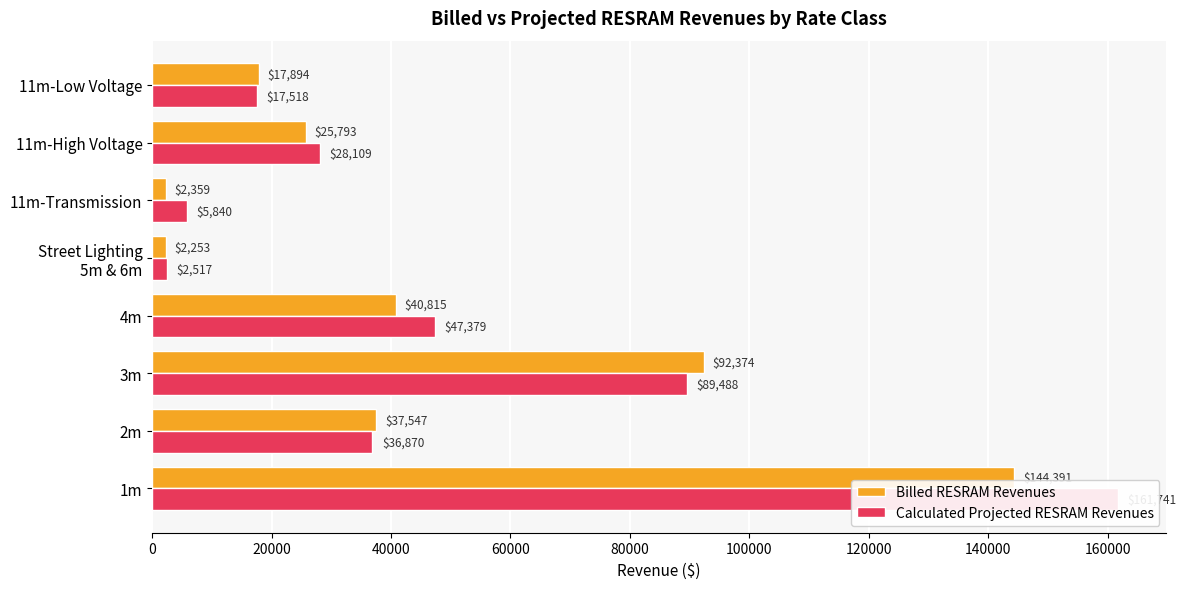

Which series has the largest total across all categories?

Calculated Projected RESRAM Revenues